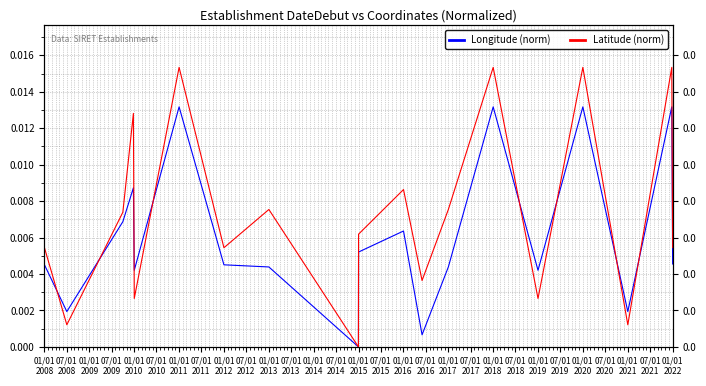

How many data points in Latitude (norm) are above 0?

18